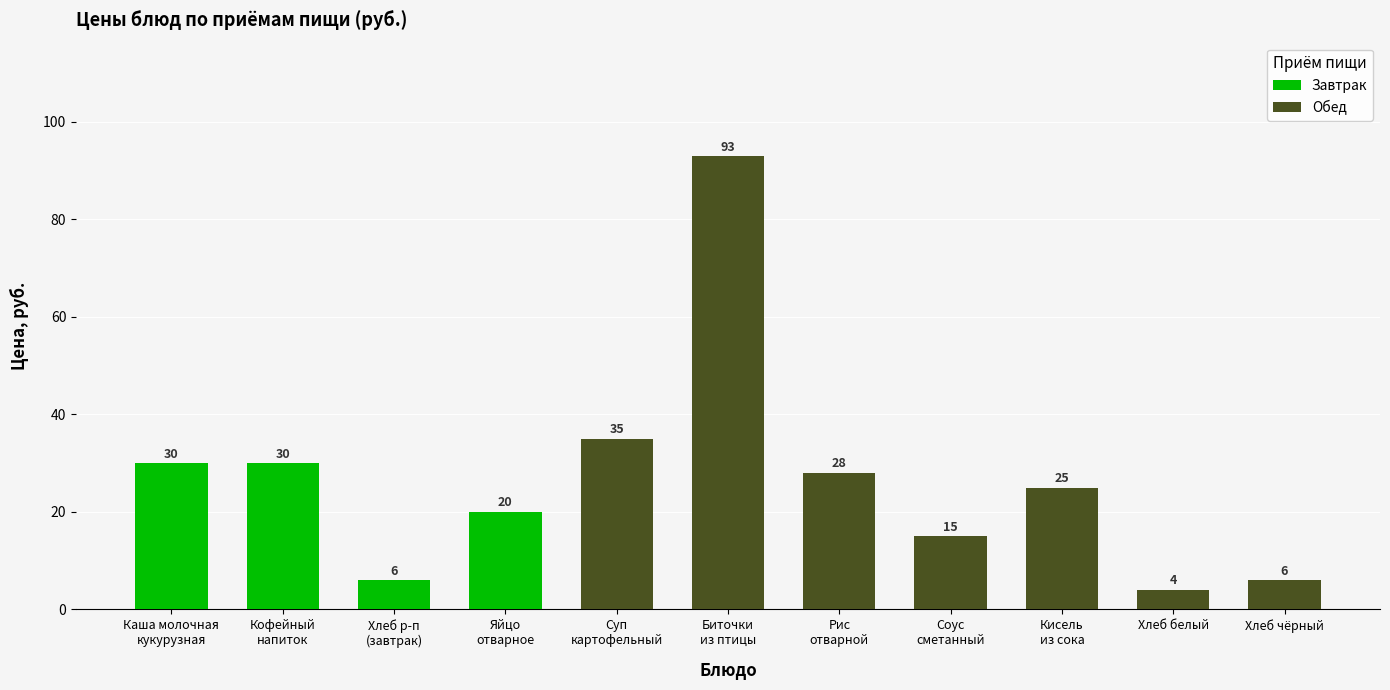

Reading left to right, what are all the values shown in this chart?

Завтрак: Каша молочная
кукурузная=30	Кофейный
напиток=30	Хлеб р-п
(завтрак)=6	Яйцо
отварное=20	Суп
картофельный=0	Биточки
из птицы=0	Рис
отварной=0	Соус
сметанный=0	Кисель
из сока=0	Хлеб белый=0	Хлеб чёрный=0
Обед: Каша молочная
кукурузная=0	Кофейный
напиток=0	Хлеб р-п
(завтрак)=0	Яйцо
отварное=0	Суп
картофельный=35	Биточки
из птицы=93	Рис
отварной=28	Соус
сметанный=15	Кисель
из сока=25	Хлеб белый=4	Хлеб чёрный=6